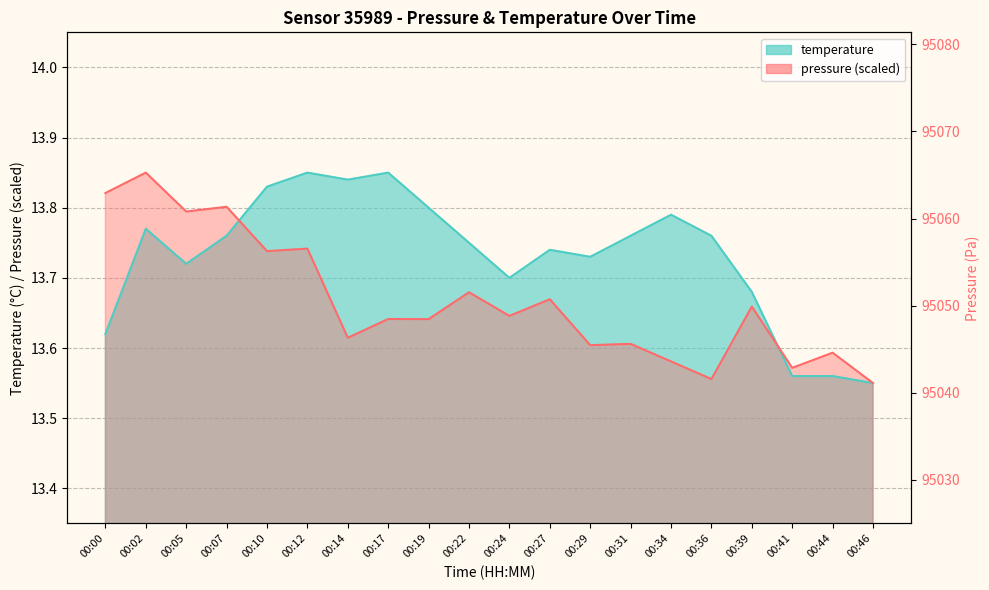

Which series has the largest range (max minus min)?

pressure